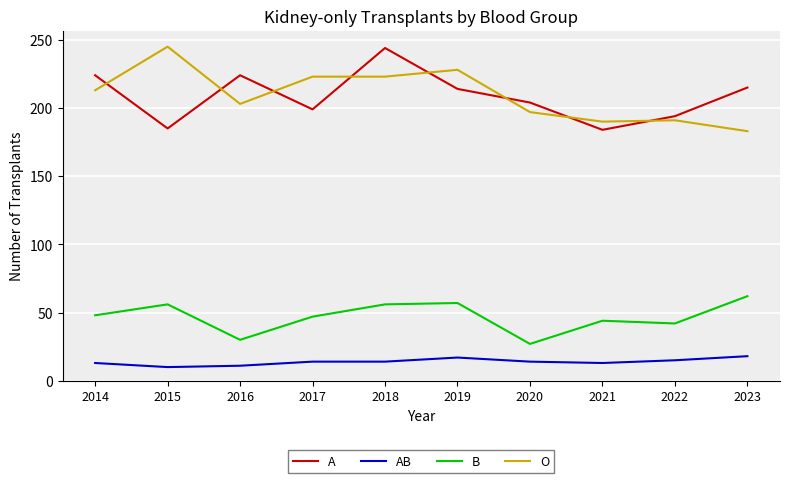

Is the value of B at 2017 greater than the value of AB at 2022?

Yes